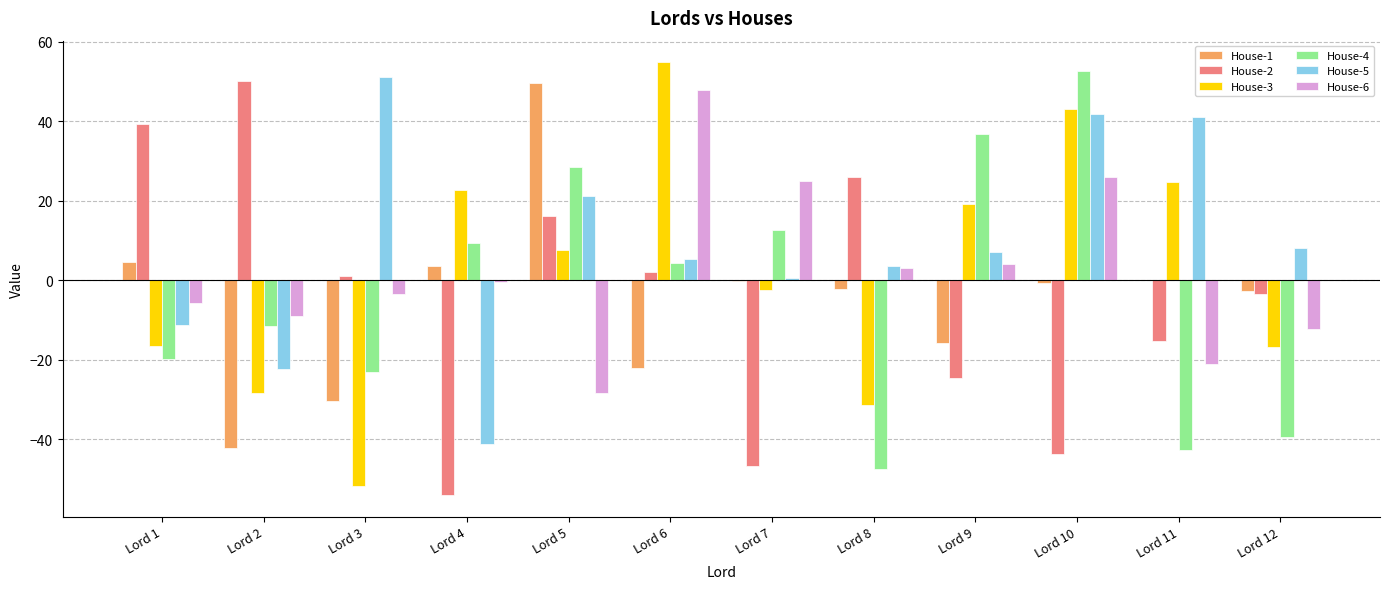

Is it true that House-4 equals 28.5 at Lord 5?

True